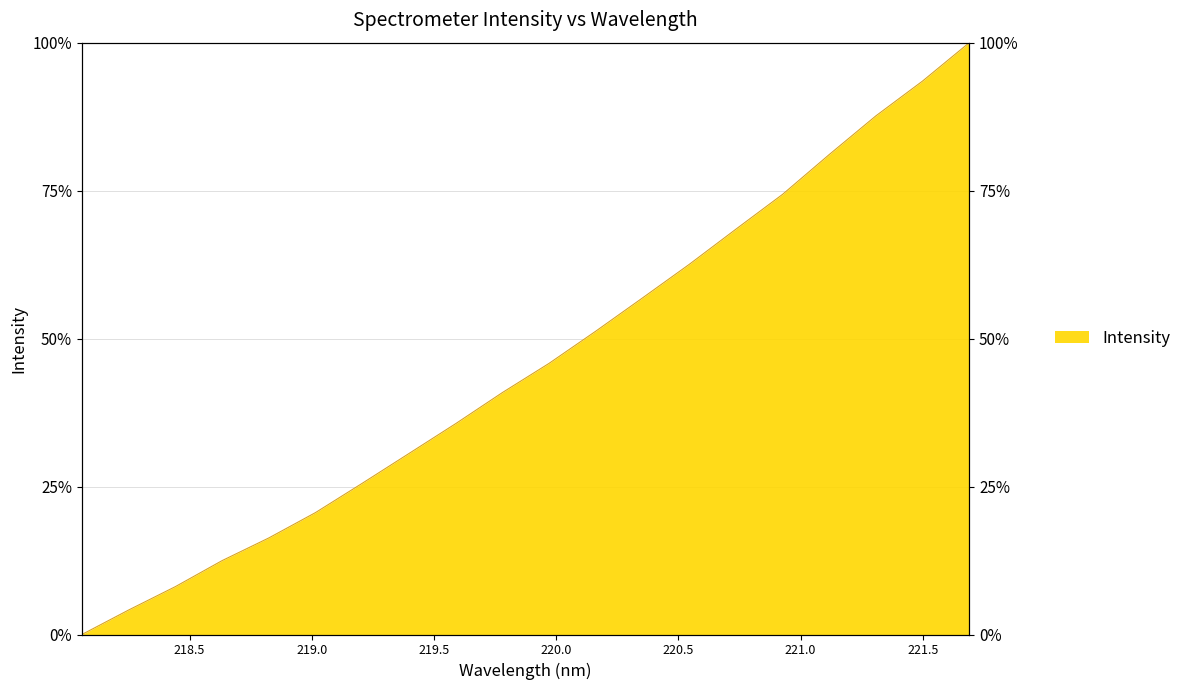

Where does the data first go above 45?

219.9712